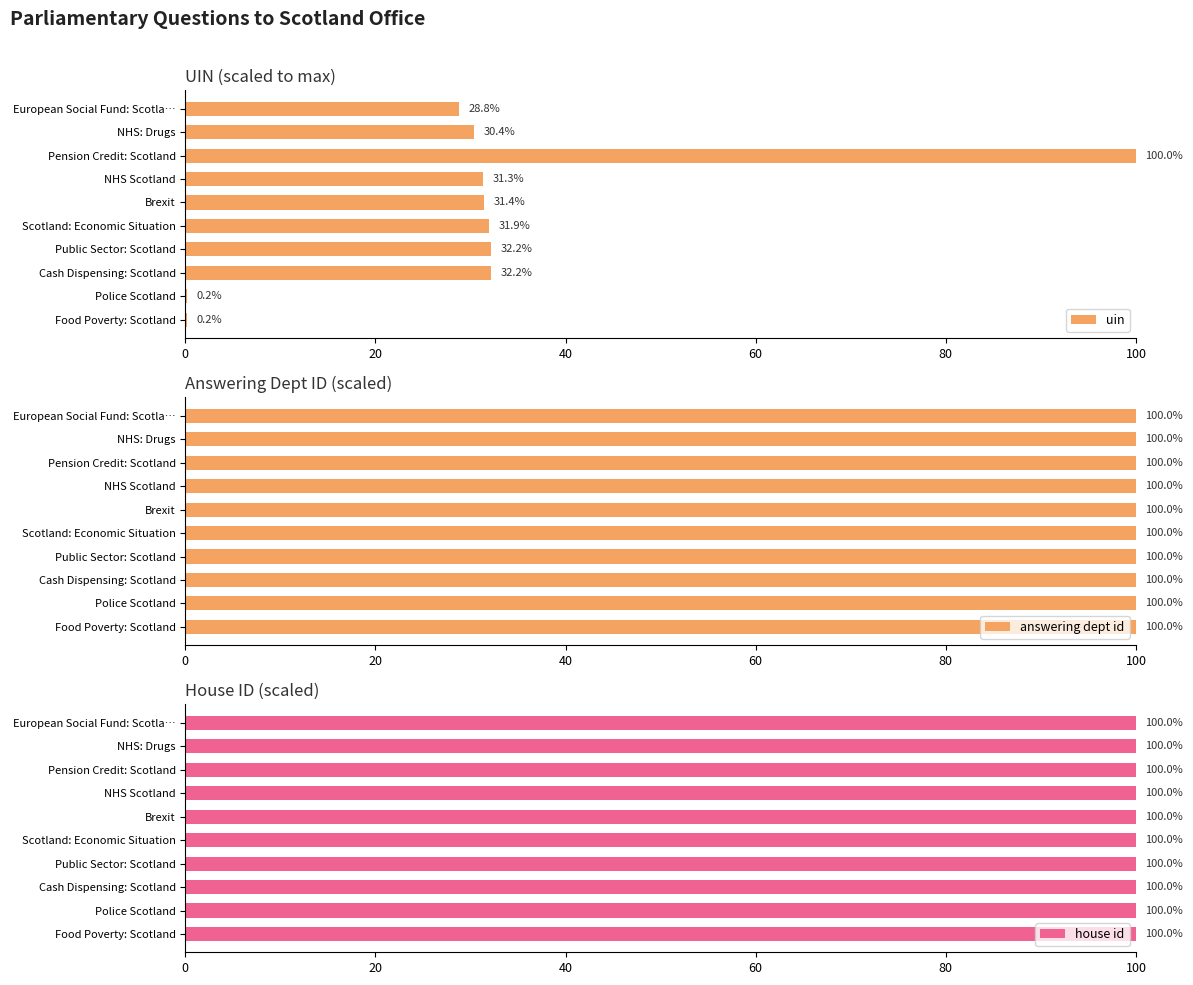

Which category has the highest value in the uin series?

Pension Credit: Scotland